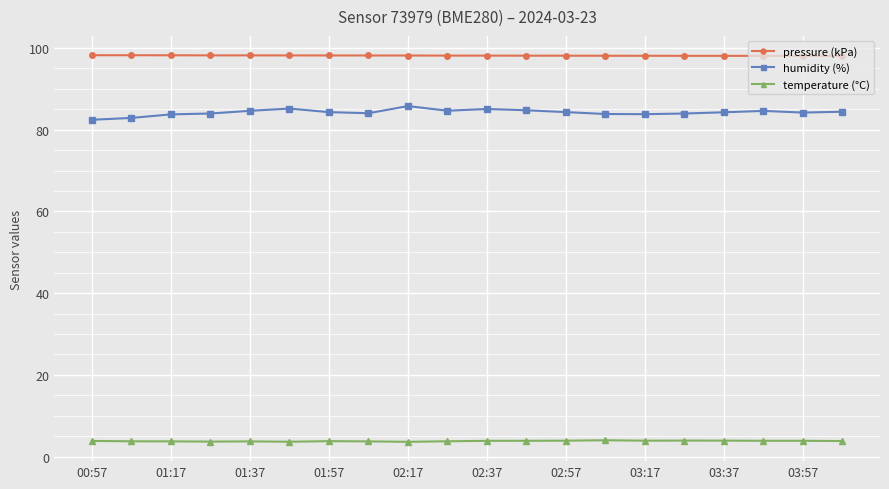

What is the lowest value of the pressure (kPa) series?

98.0